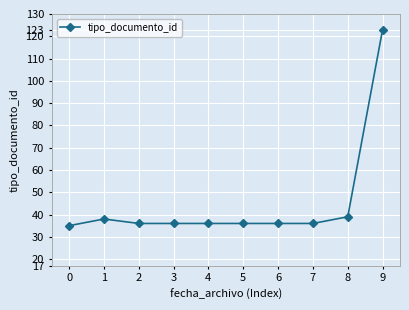

Read the value at 9, to the nearest 5.

125